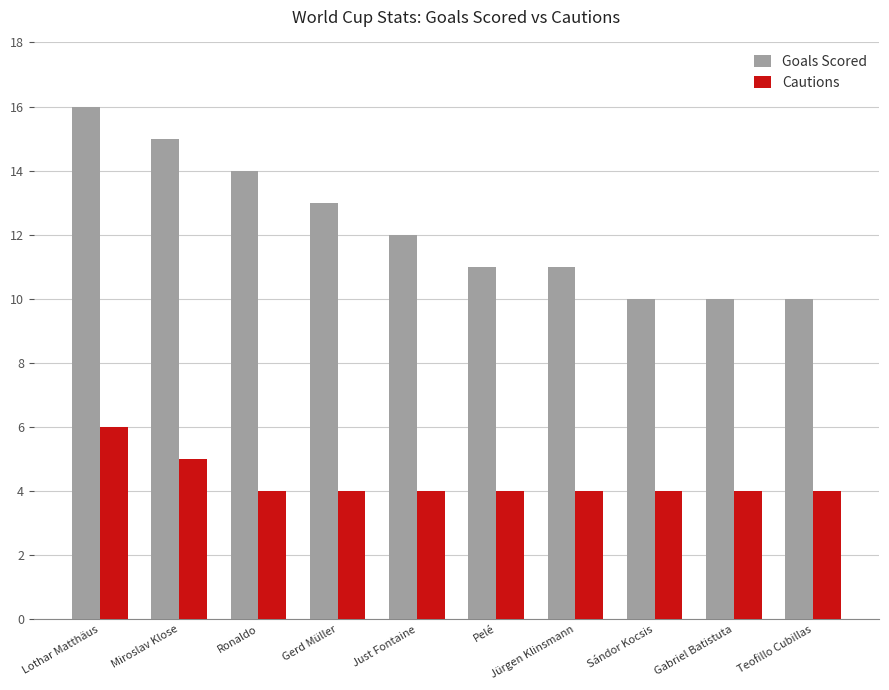

What is the spread (max minus min) of values at Lothar Matthäus?

10